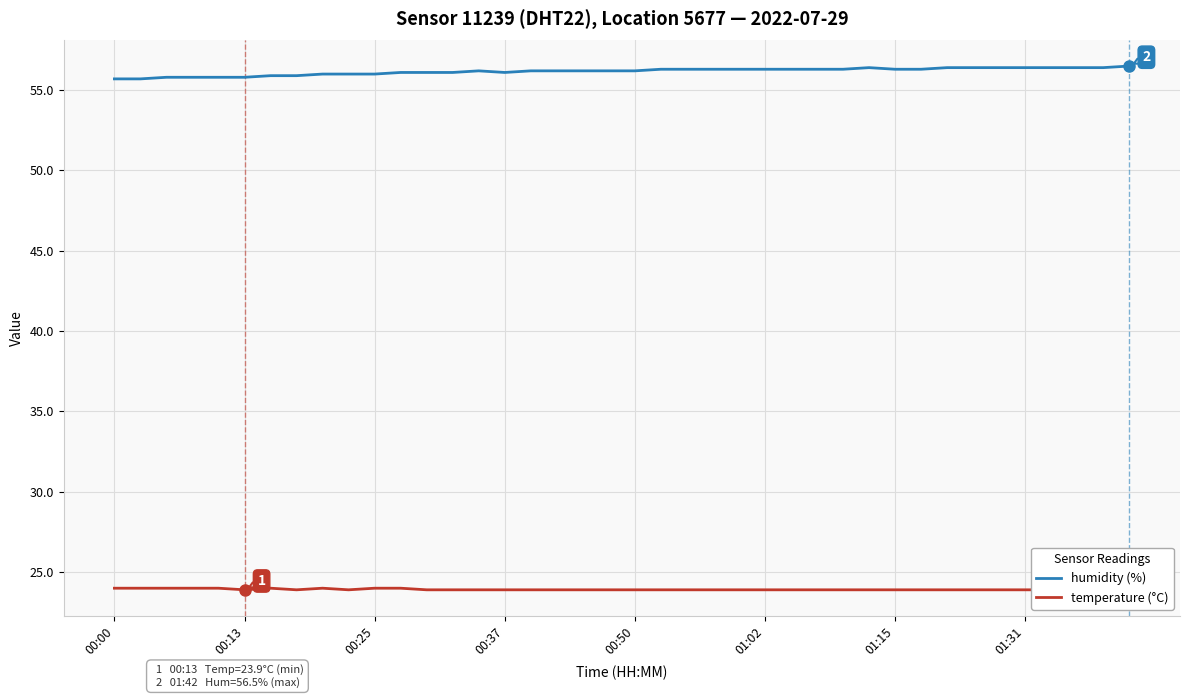

The value of humidity (%) at 00:37 is 19.5. True or false?

False